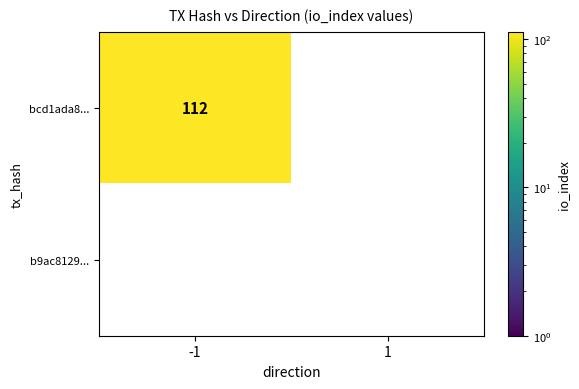

What is the approximate value of bcd1ada8... at -1?

112